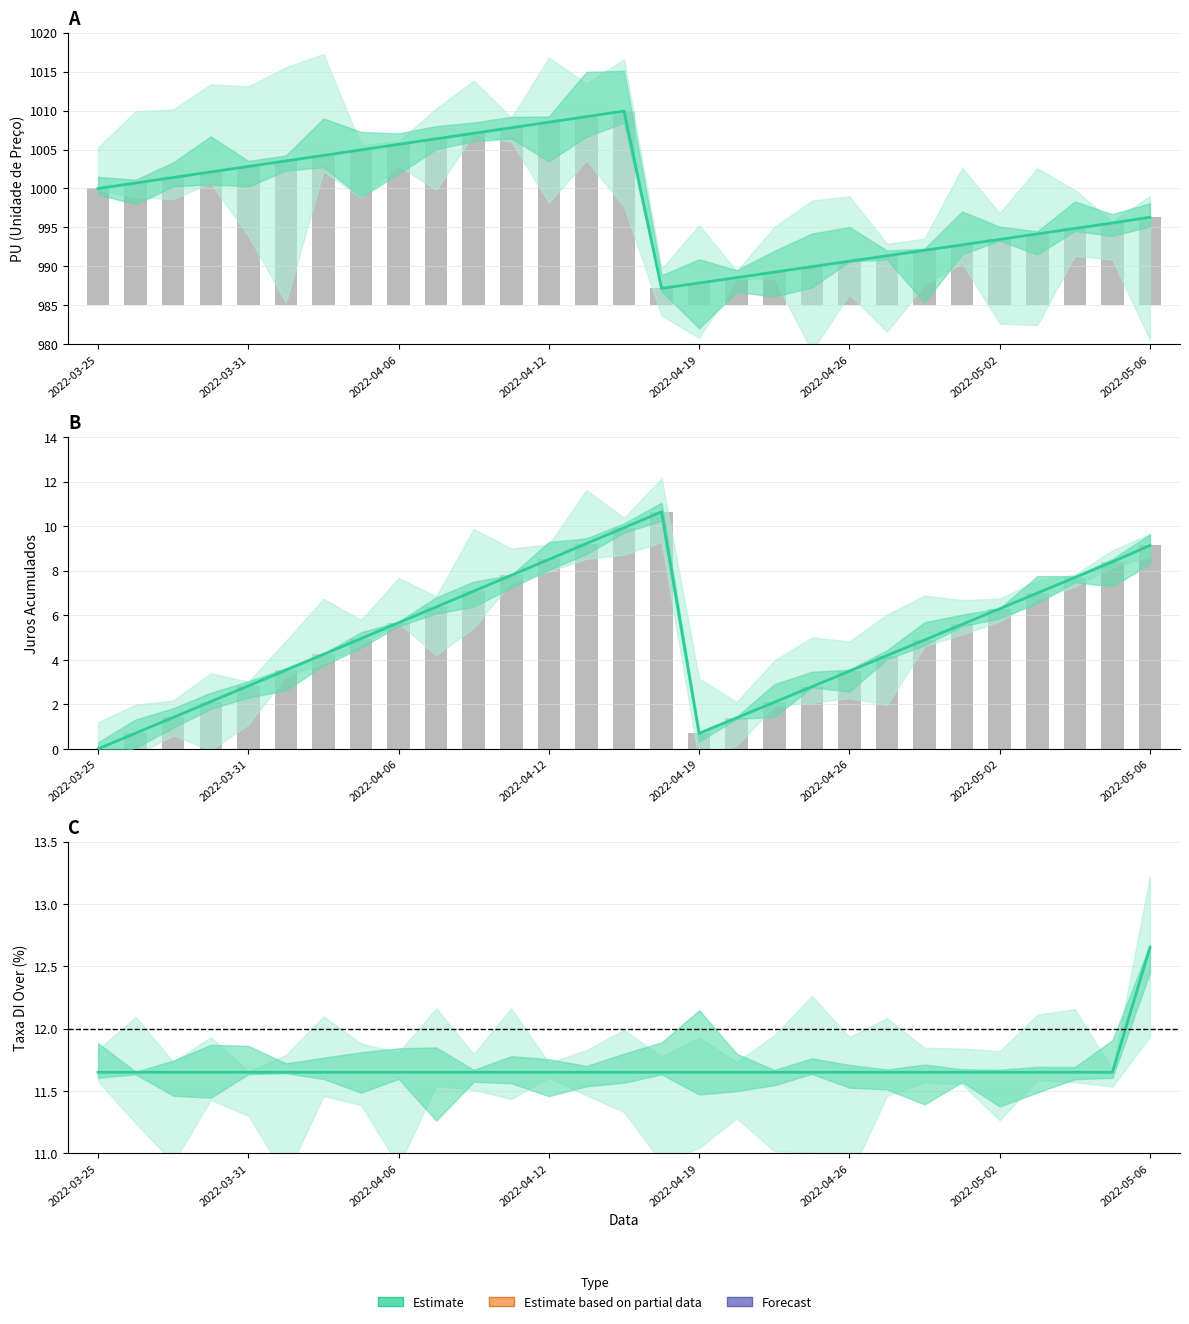

Count the number of categories in the chart.

29